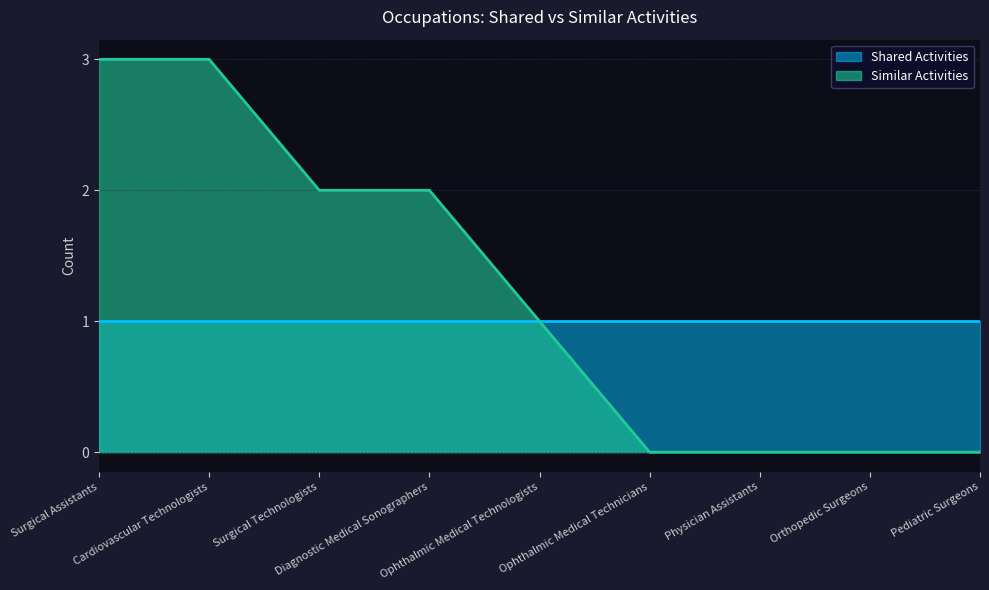

Does the chart display data point markers on the line(s)?

No